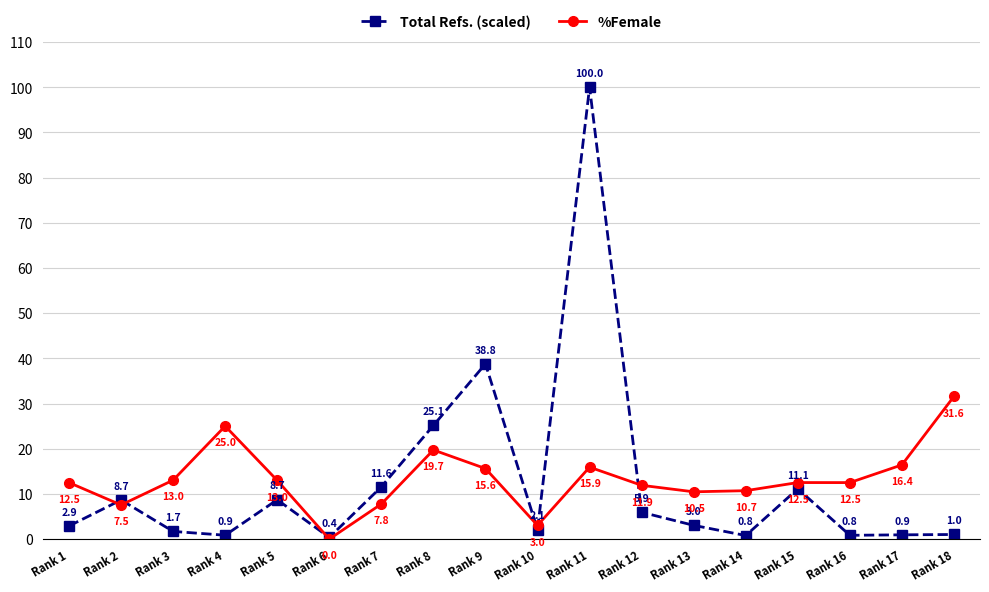

The Total Refs. (scaled) series shows 32.1 at Rank 11. True or false?

False